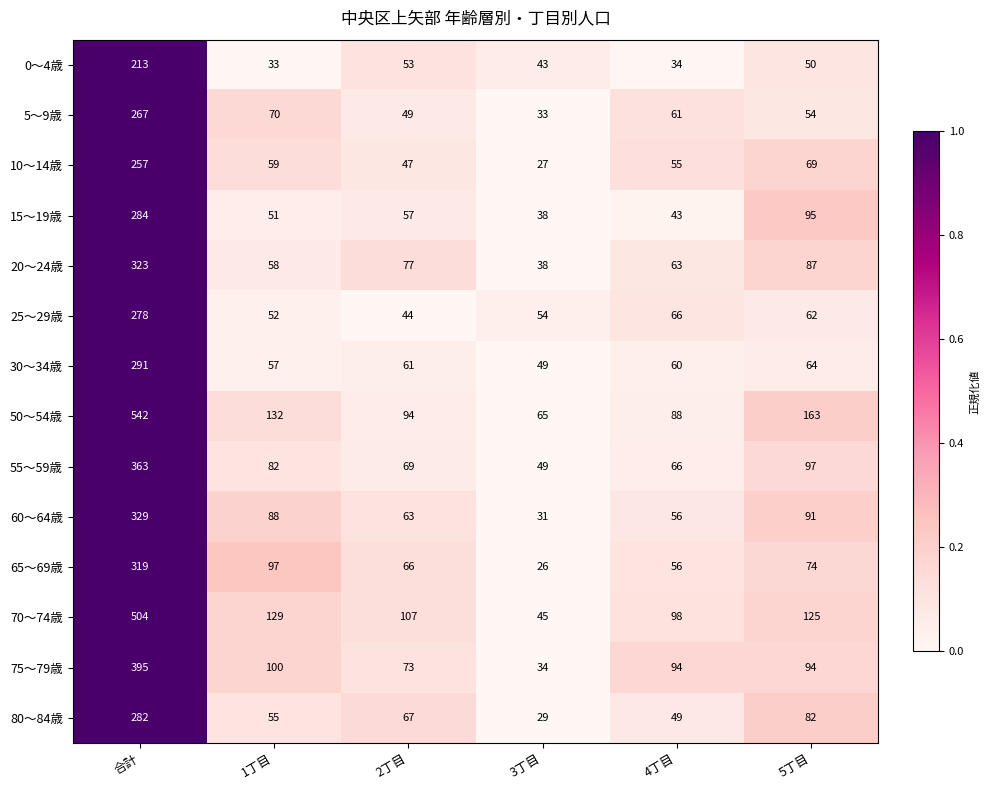

What is the highest value of the 0～4歳 series?

213